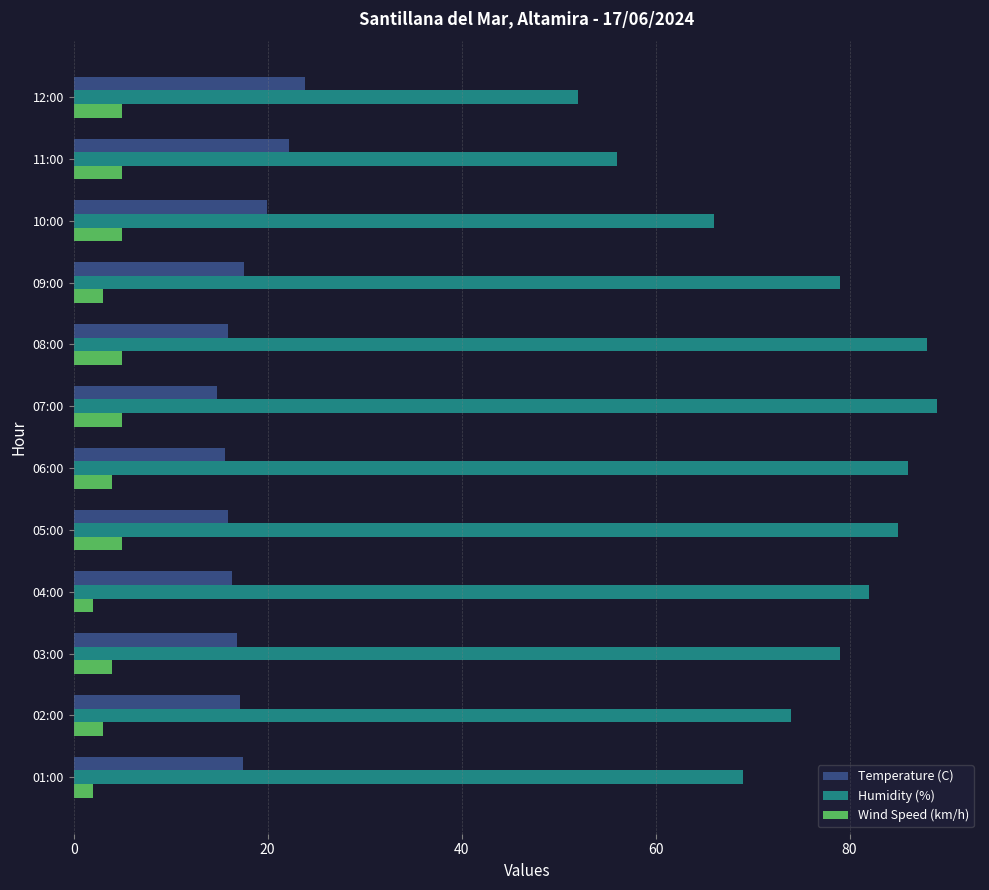

Which series has the widest spread of values?

Humidity (%)